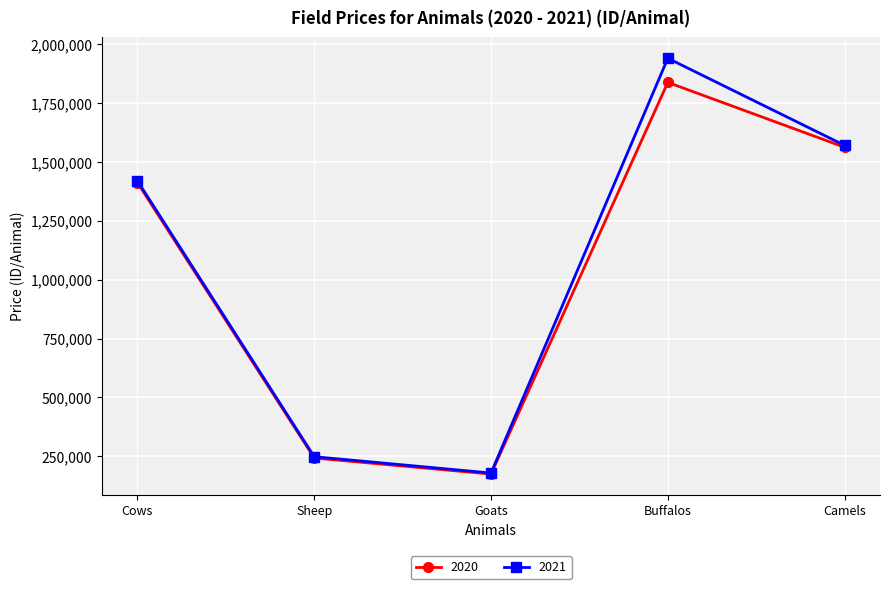

Which label corresponds to the smallest value in the chart?

Goats